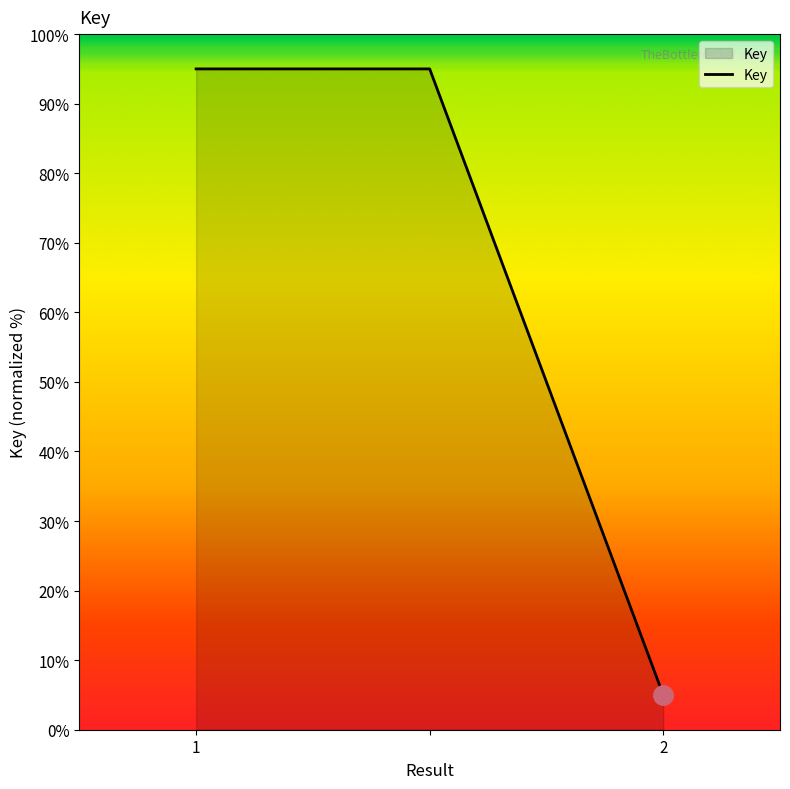

What is the sum of all values?

195